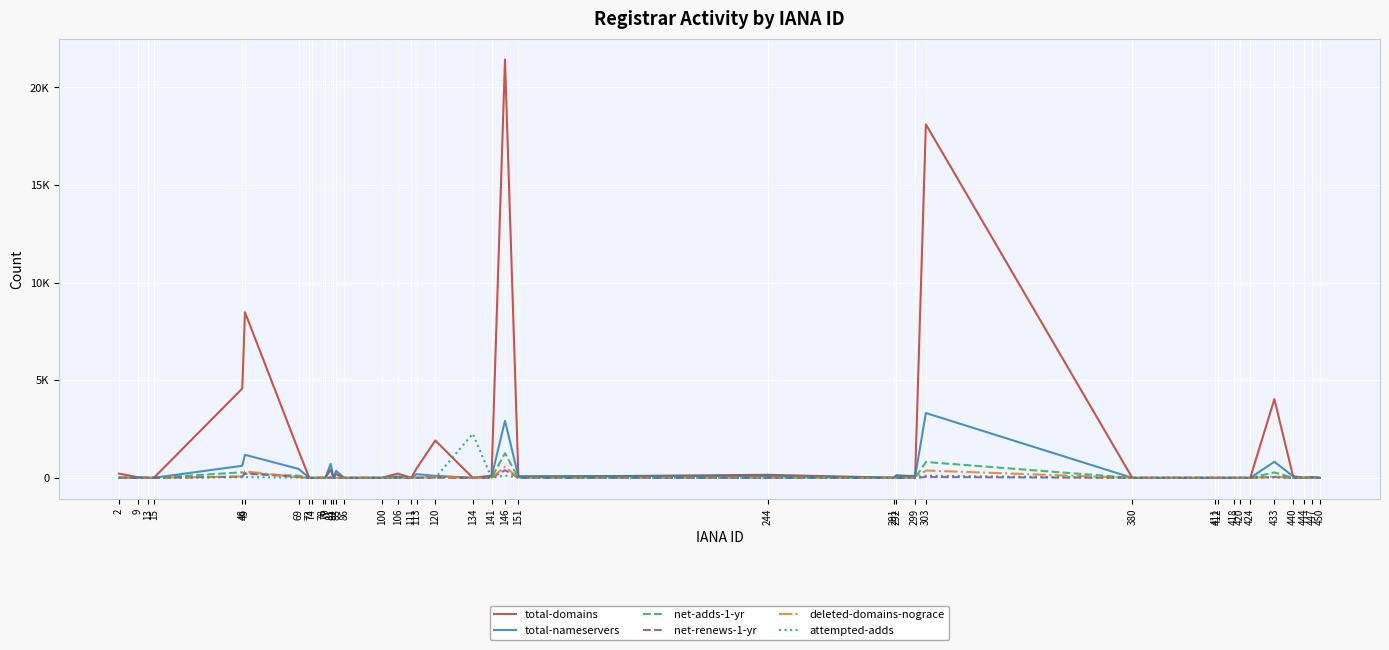

Between which two adjacent categories do deleted-domains-nograce and attempted-adds first intersect?

120 and 134